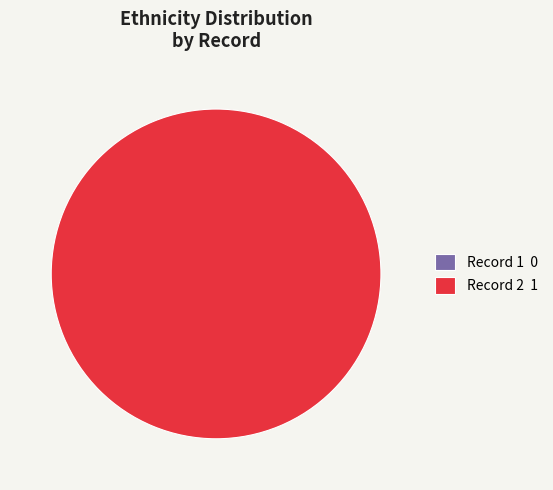

Is the sum of 1 and 2 greater than half?

Yes